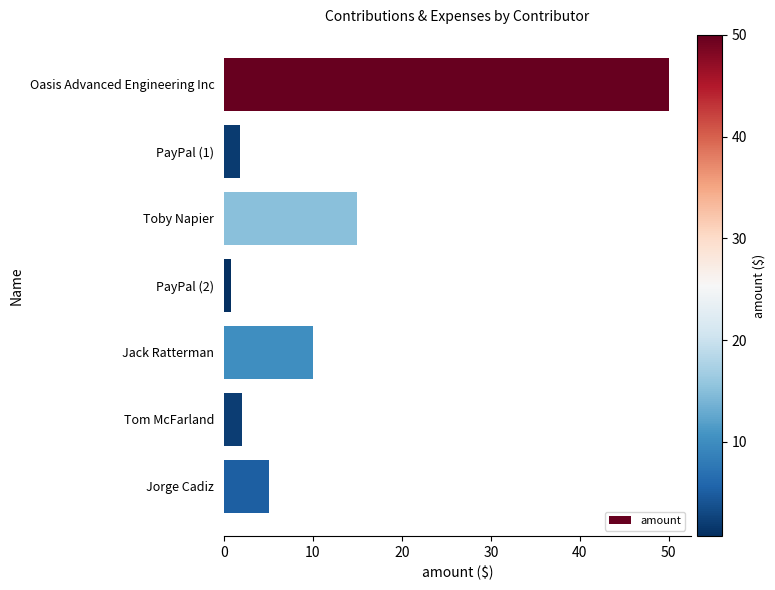

What is the difference between the second highest and minimum values?

14.3